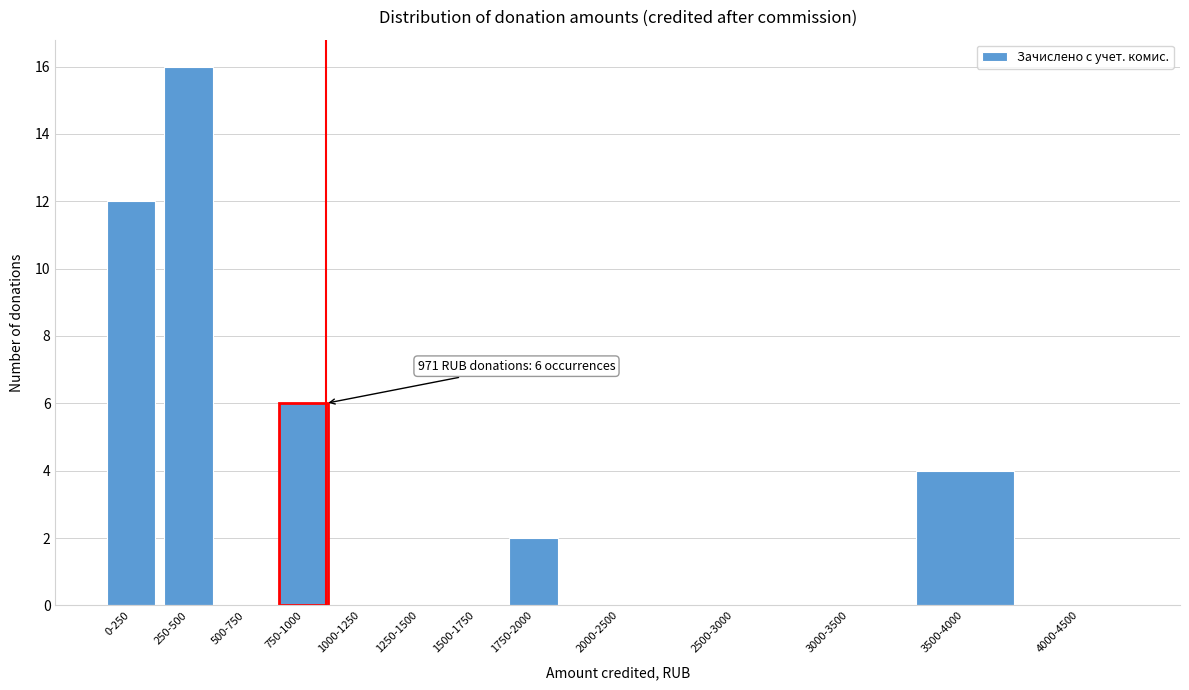

Reading left to right, what are all the values shown in this chart?

0-250=12	250-500=16	500-750=0	750-1000=6	1000-1250=0	1250-1500=0	1500-1750=0	1750-2000=2	2000-2500=0	2500-3000=0	3000-3500=0	3500-4000=4	4000-4500=0